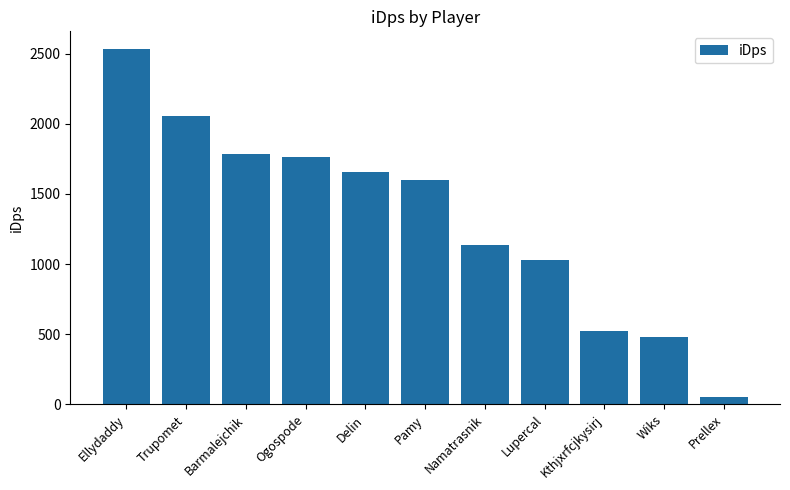

At which category does the chart reach its peak across all series?

Ellydaddy